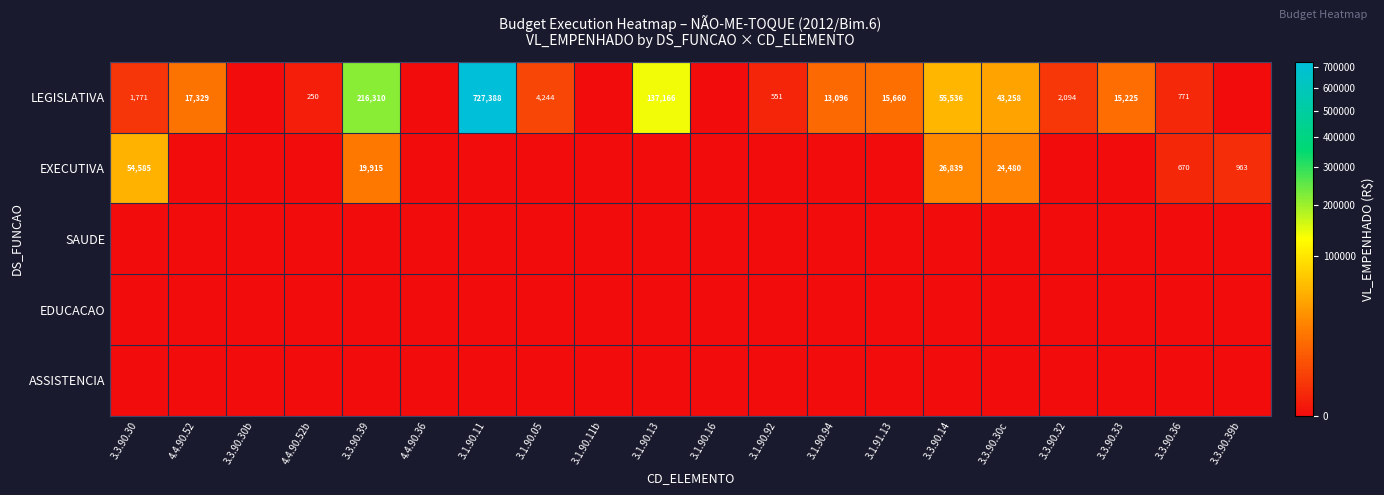

The EXECUTIVA series shows 17078 at 3.3.90.30c. True or false?

False